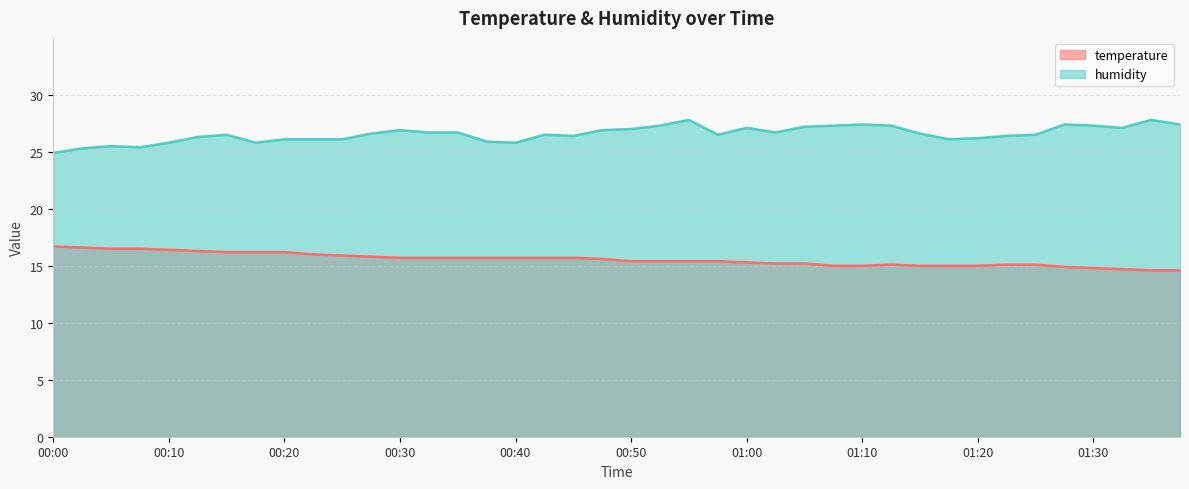

Reading left to right, extract all data points from this chart.

temperature: 00:00=16.7	00:02=16.6	00:05=16.5	00:07=16.5	00:10=16.4	00:12=16.3	00:15=16.2	00:17=16.2	00:20=16.2	00:22=16.0	00:25=15.9	00:27=15.8	00:30=15.7	00:32=15.7	00:35=15.7	00:37=15.7	00:40=15.7	00:42=15.7	00:45=15.7	00:47=15.6	00:50=15.4	00:52=15.4	00:55=15.4	00:57=15.4	01:00=15.3	01:02=15.2	01:05=15.2	01:07=15.0	01:10=15.0	01:13=15.1	01:15=15.0	01:18=15.0	01:20=15.0	01:23=15.1	01:25=15.1	01:28=14.9	01:30=14.8	01:33=14.7	01:36=14.6	01:38=14.6
humidity: 00:00=24.9	00:02=25.3	00:05=25.5	00:07=25.4	00:10=25.8	00:12=26.3	00:15=26.5	00:17=25.8	00:20=26.1	00:22=26.1	00:25=26.1	00:27=26.6	00:30=26.9	00:32=26.7	00:35=26.7	00:37=25.9	00:40=25.8	00:42=26.5	00:45=26.4	00:47=26.9	00:50=27.0	00:52=27.3	00:55=27.8	00:57=26.5	01:00=27.1	01:02=26.7	01:05=27.2	01:07=27.3	01:10=27.4	01:13=27.3	01:15=26.6	01:18=26.1	01:20=26.2	01:23=26.4	01:25=26.5	01:28=27.4	01:30=27.3	01:33=27.1	01:36=27.8	01:38=27.4